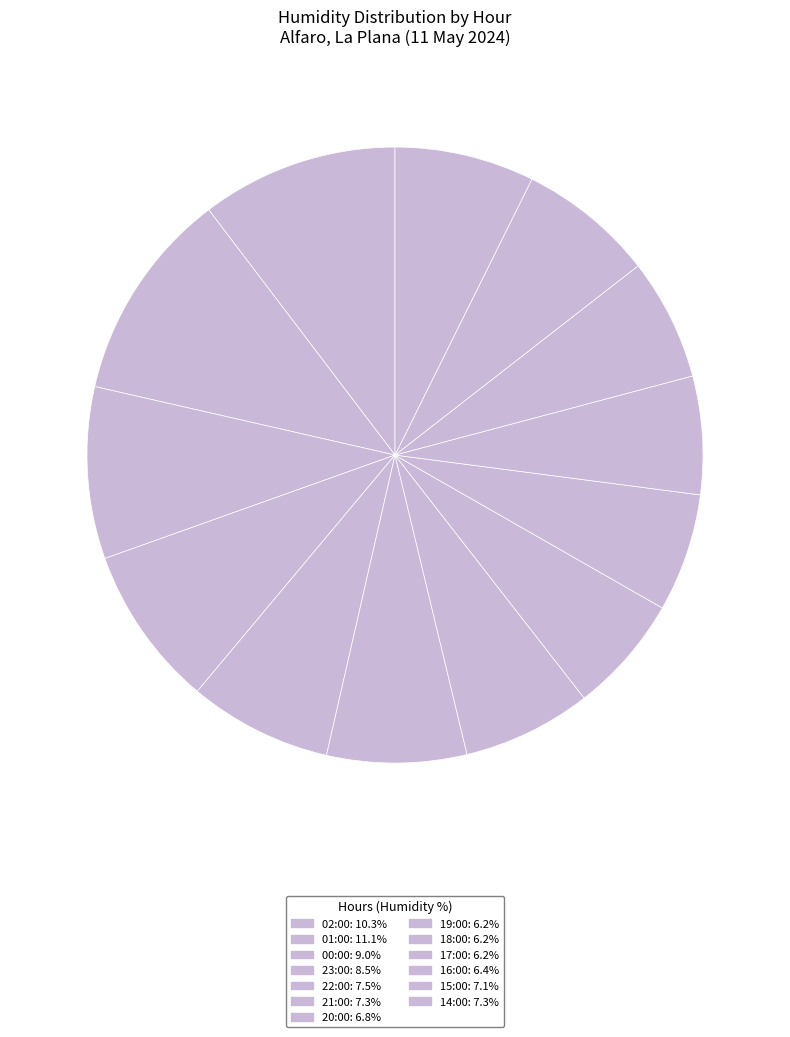

How many segments does this pie chart have?

13